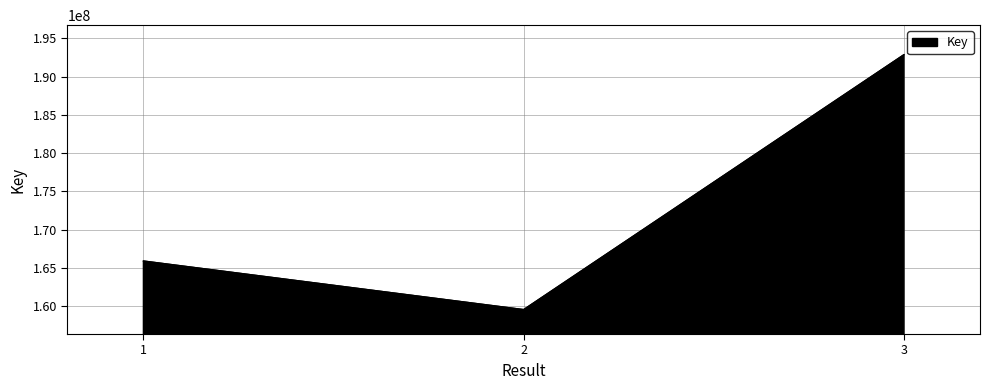

Reading right to left, what are all the values shown in this chart?

192863168	159555107	165903850